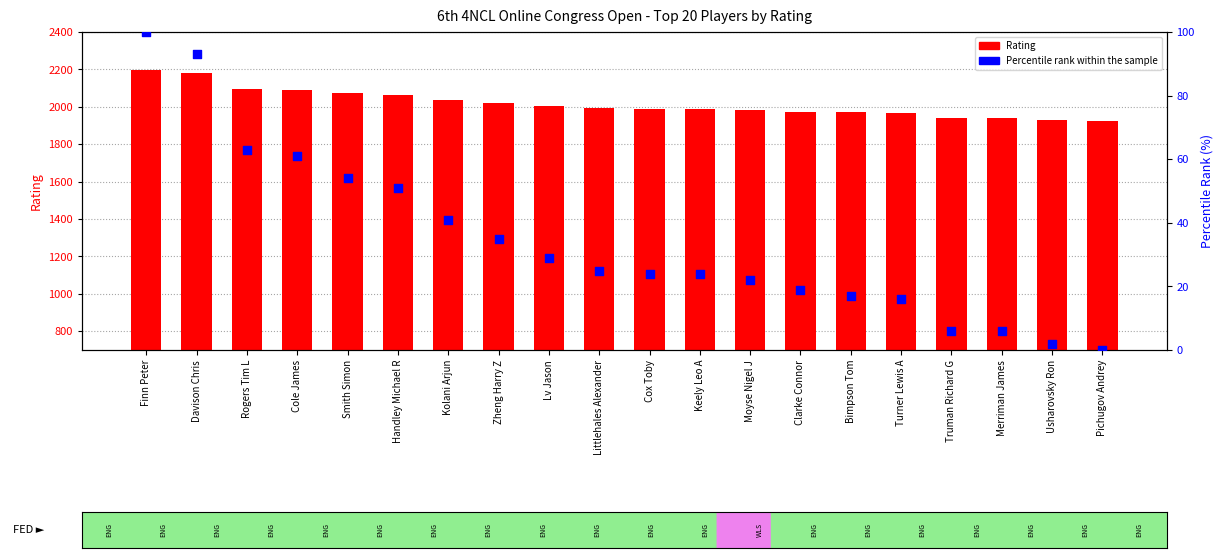

Which series reaches the maximum Y coordinate?

Rating